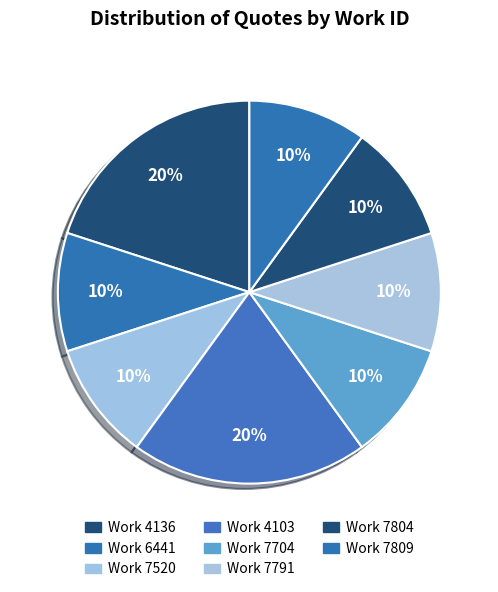

How many slices are in this pie chart?

8